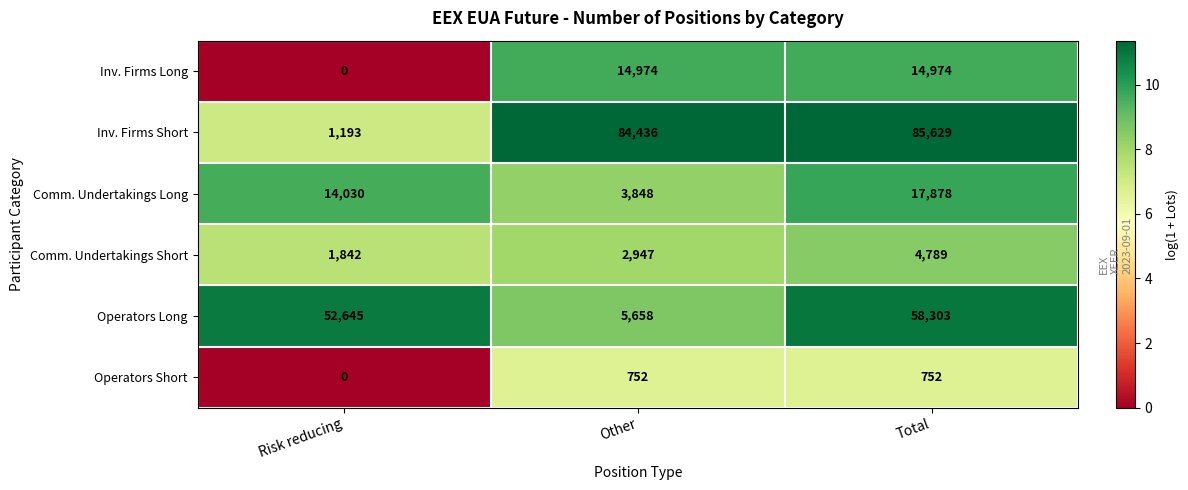

Which series has the largest total across all categories?

Inv. Firms Short